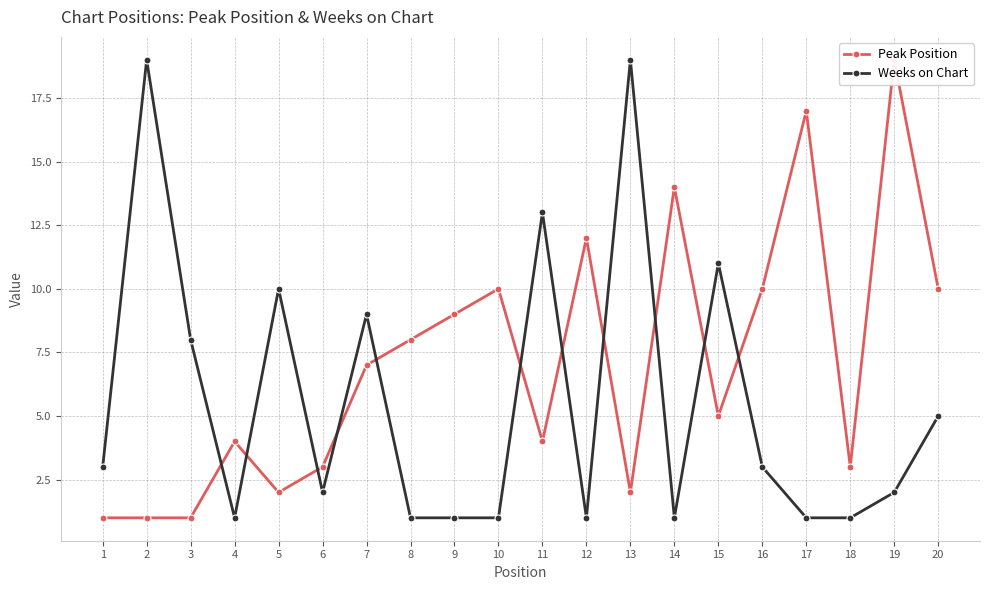

The Weeks on Chart series shows 10 at 5. True or false?

True